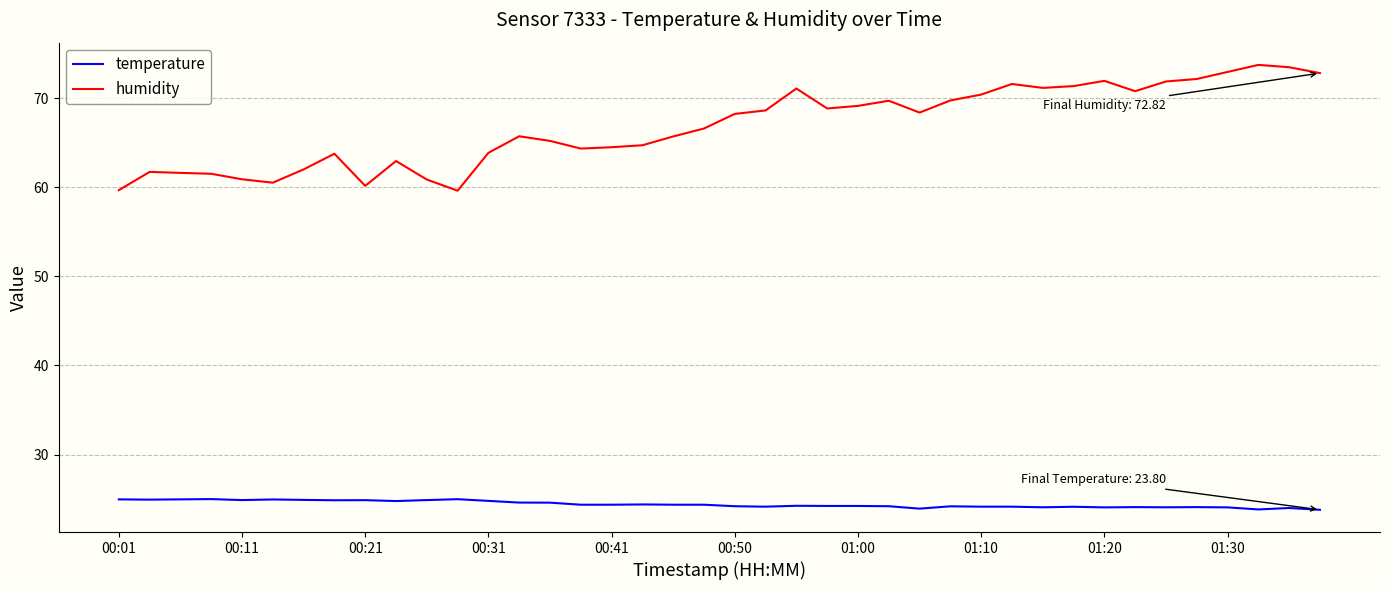

What is the lowest value of the temperature series?

23.8